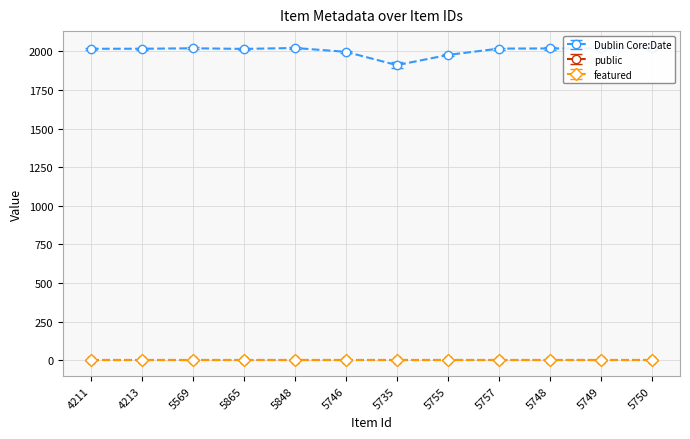

Is it true that public equals 1 at 5748?

True